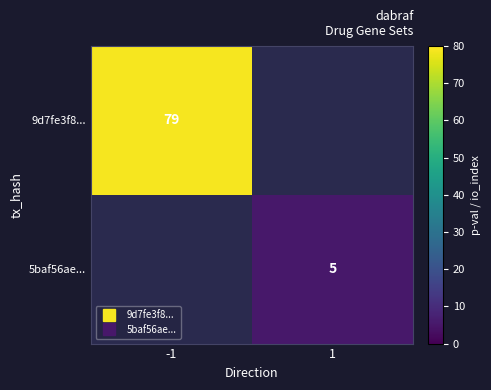

Rank the series by their average value, from highest to lowest.

9d7fe3f8..., 5baf56ae...